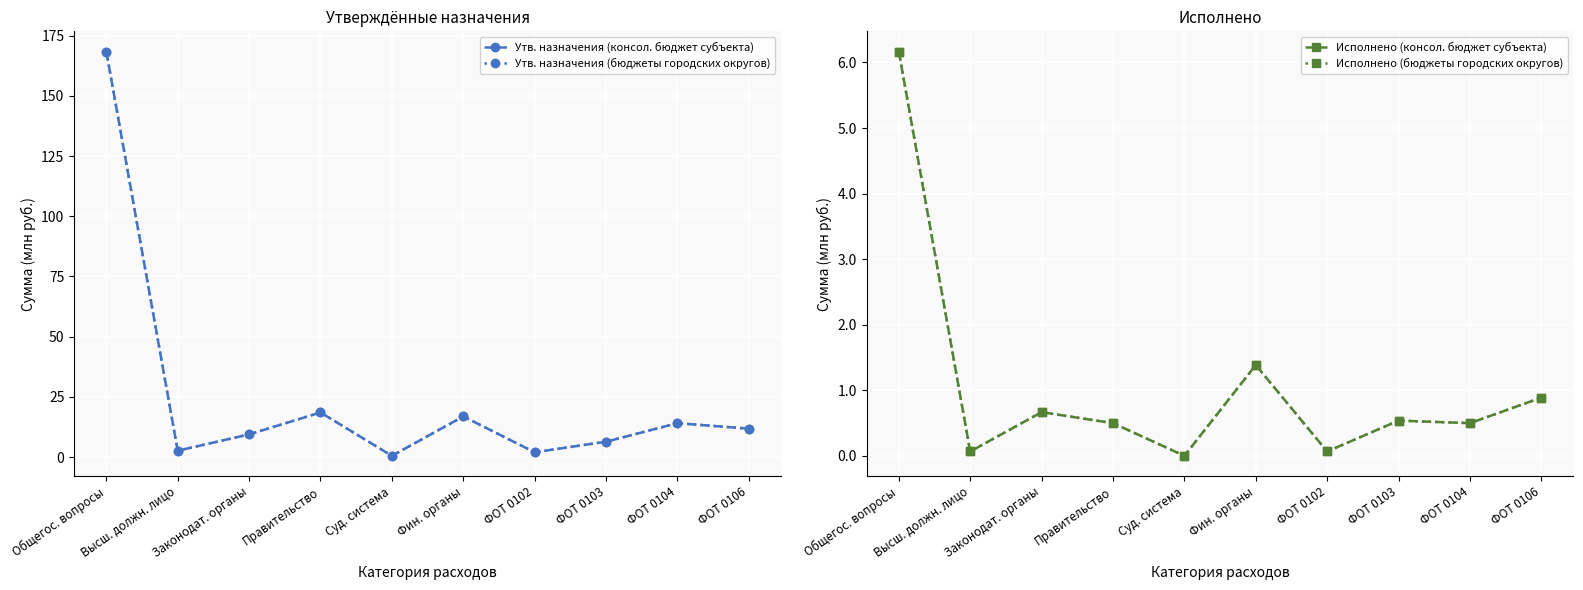

True or false: Исполнено (бюджеты городских округов) and Исполнено (консол. бюджет субъекта) cross at least once.

False